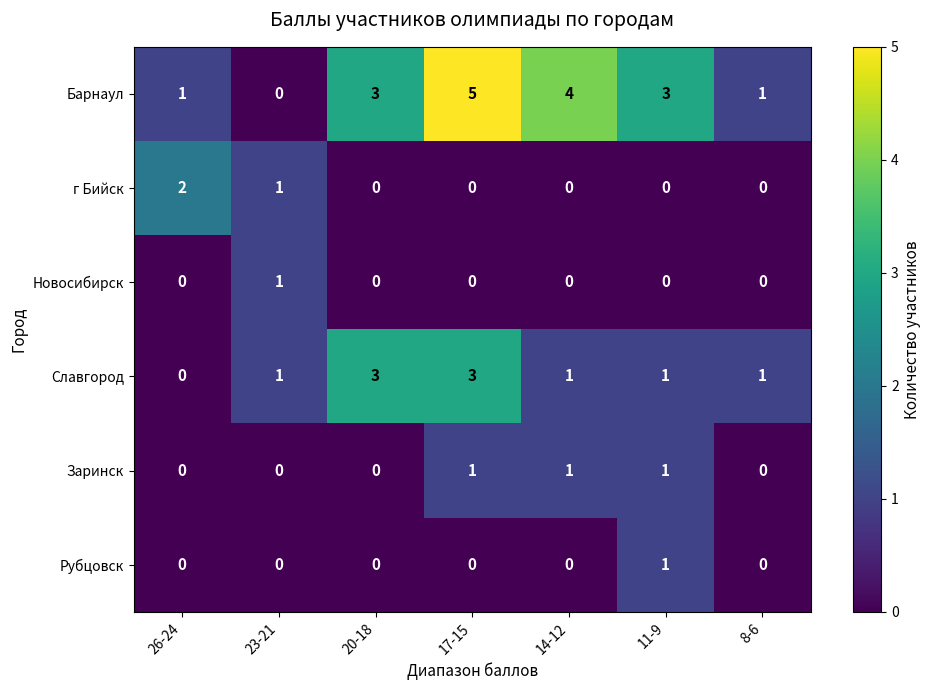

Which series has the largest total across all categories?

Барнаул